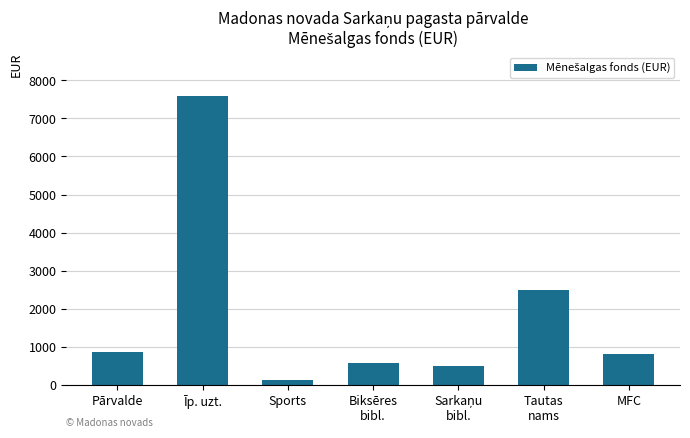

Are the bars horizontal?

No